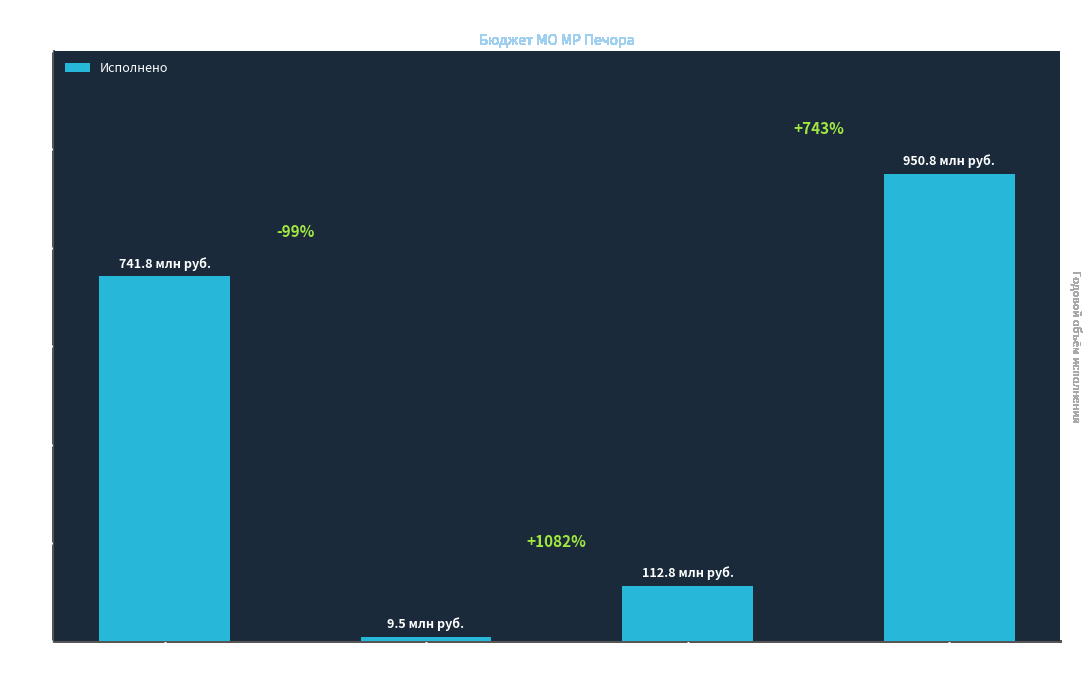

Between Налоговые и
неналоговые доходы and Налоги на
прибыль, доходы, which is larger?

Налоговые и
неналоговые доходы